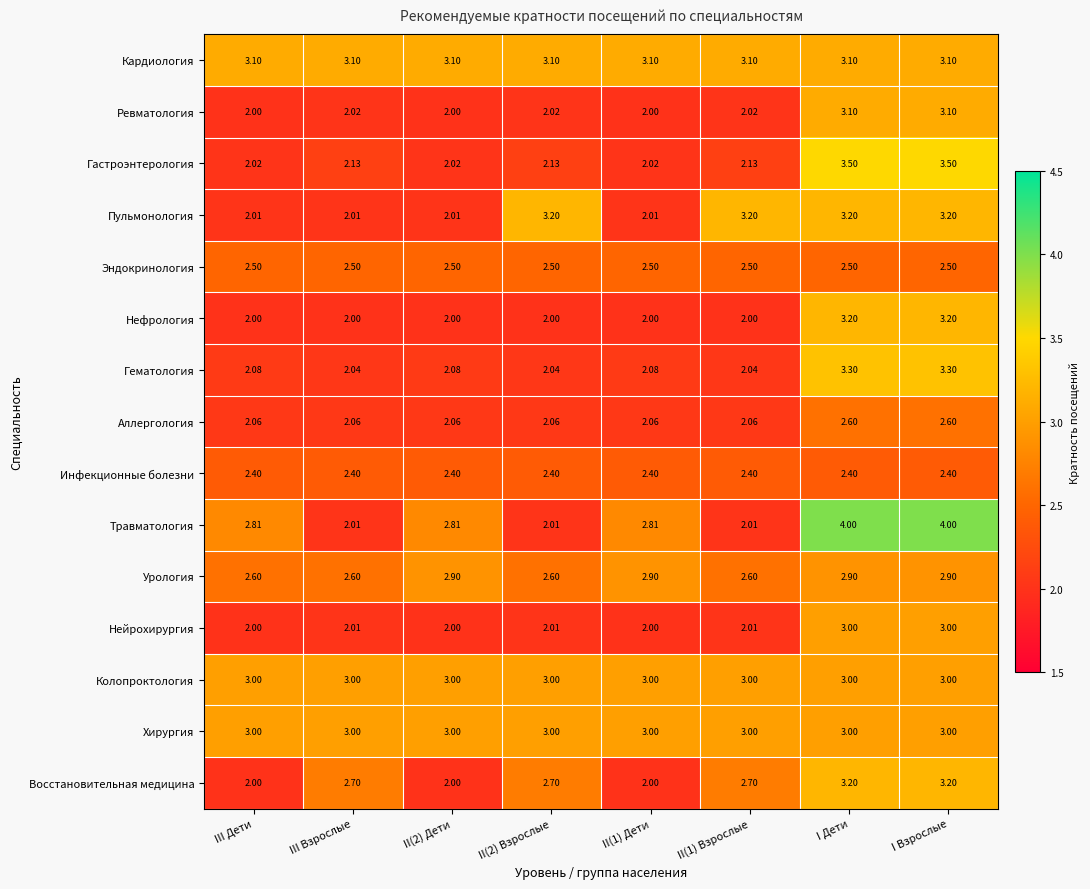

Which series has the widest spread of values?

Травматология